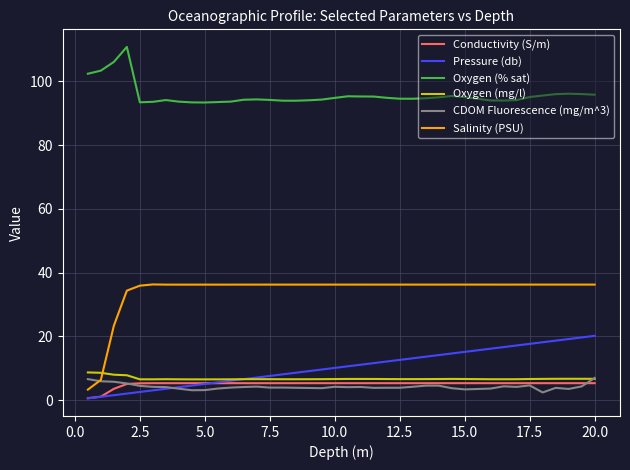

What is the maximum value shown in the chart?

110.8